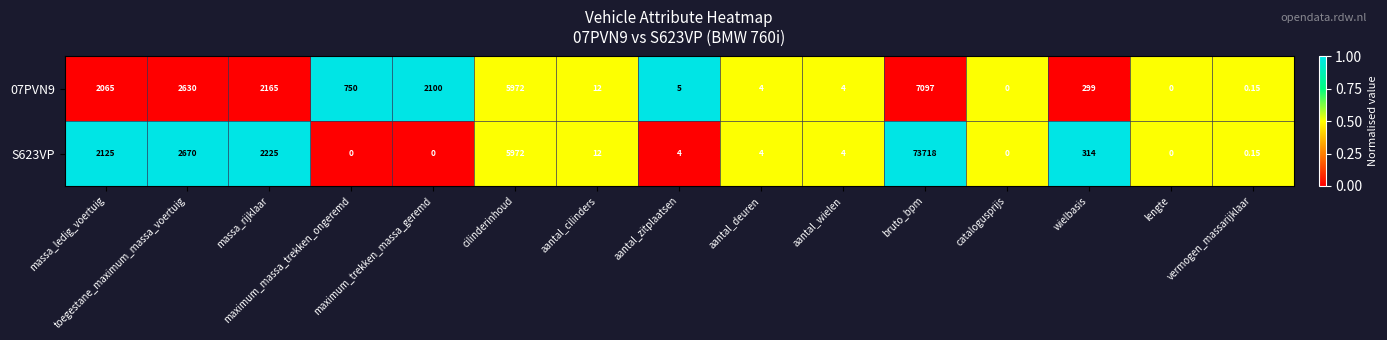

Reading left to right, what are all the values shown in this chart?

07PVN9: massa_ledig_voertuig=2065.0	toegestane_maximum_massa_voertuig=2630.0	massa_rijklaar=2165.0	maximum_massa_trekken_ongeremd=750.0	maximum_trekken_massa_geremd=2100.0	cilinderinhoud=5972.0	aantal_cilinders=12.0	aantal_zitplaatsen=5.0	aantal_deuren=4.0	aantal_wielen=4.0	bruto_bpm=7097.0	catalogusprijs=0.0	wielbasis=299.0	lengte=0.0	vermogen_massarijklaar=0.1
S623VP: massa_ledig_voertuig=2125.0	toegestane_maximum_massa_voertuig=2670.0	massa_rijklaar=2225.0	maximum_massa_trekken_ongeremd=0.0	maximum_trekken_massa_geremd=0.0	cilinderinhoud=5972.0	aantal_cilinders=12.0	aantal_zitplaatsen=4.0	aantal_deuren=4.0	aantal_wielen=4.0	bruto_bpm=73718.0	catalogusprijs=0.0	wielbasis=314.0	lengte=0.0	vermogen_massarijklaar=0.1